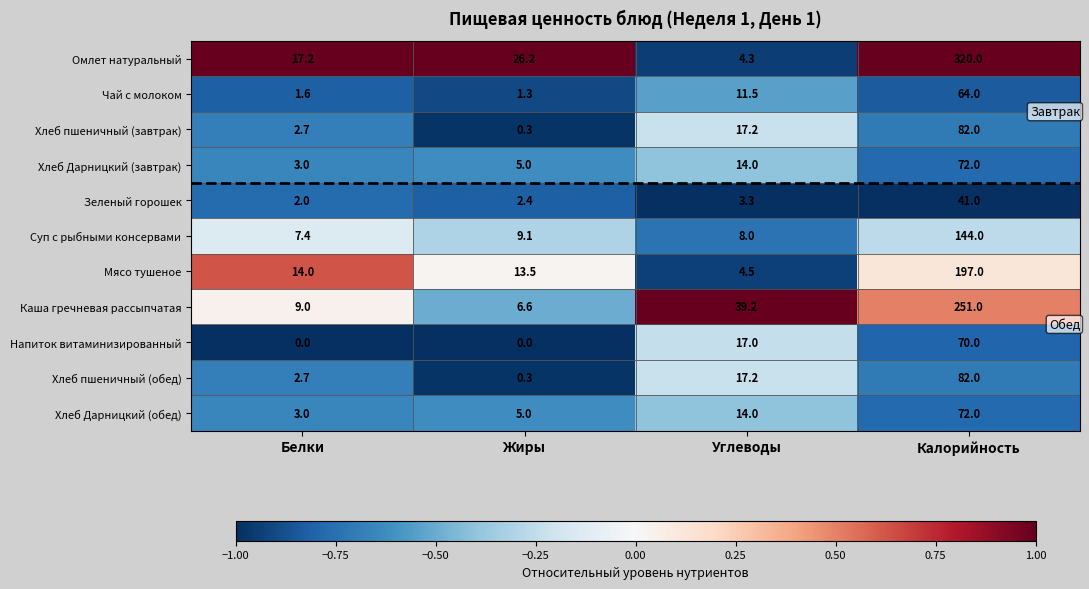

The Каша гречневая рассыпчатая series shows 251.0 at Калорийность. True or false?

True